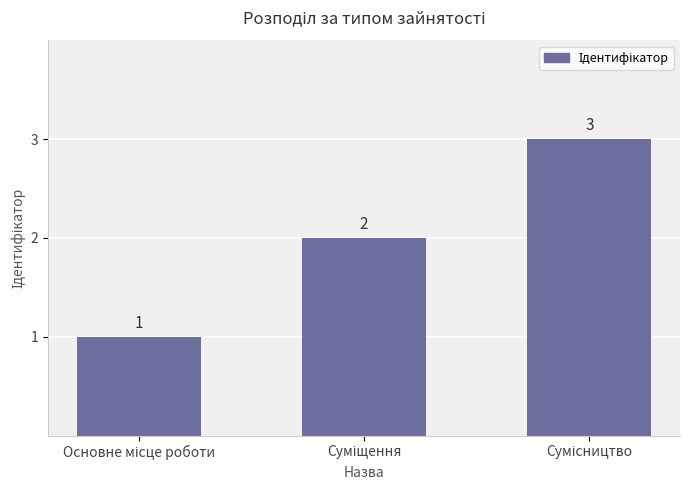

Are the bars grouped side by side (vs. stacked)?

No